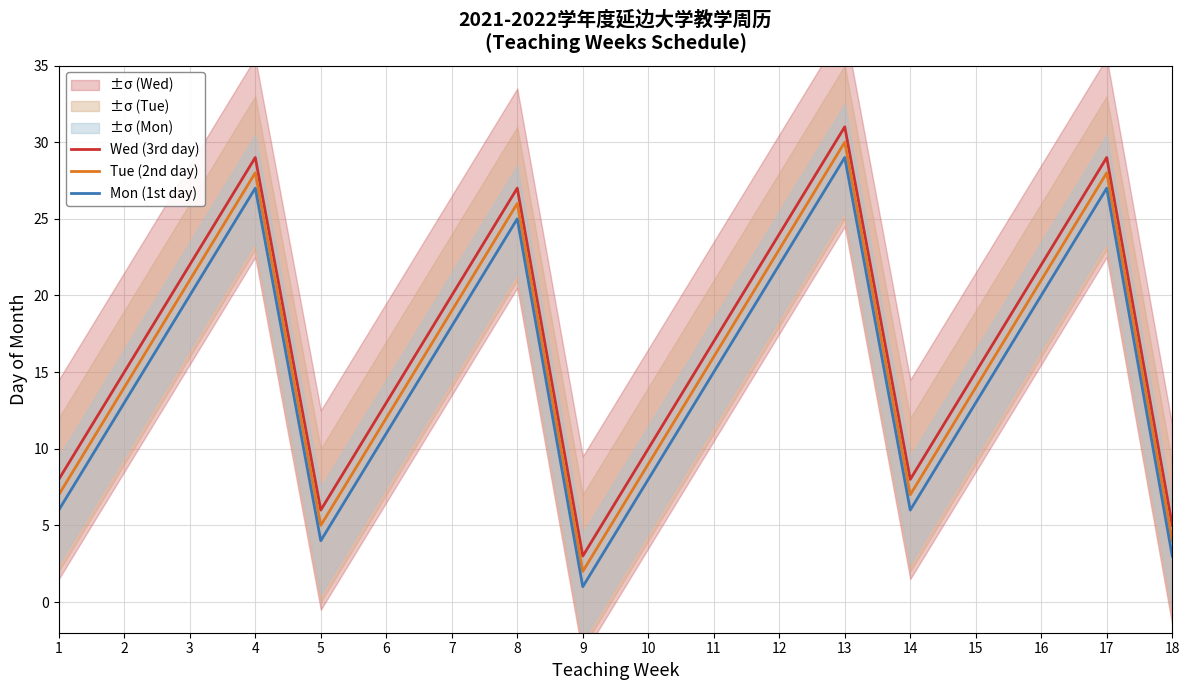

What is the difference between the highest and lowest values at 17?

2